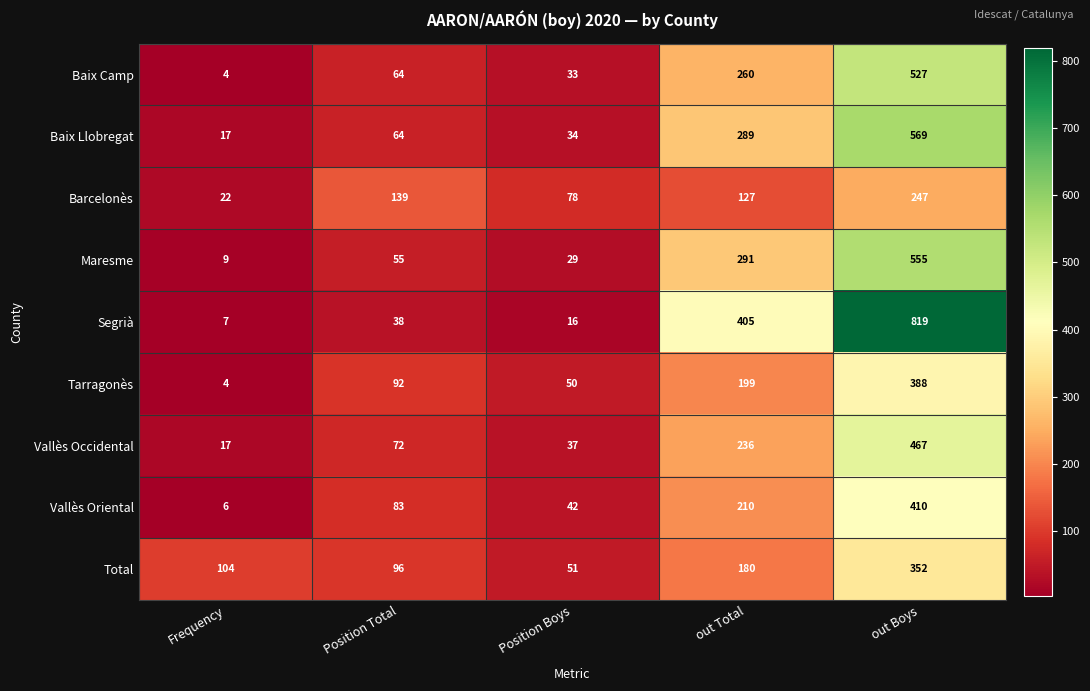

What is the total value across all series at out Boys?

4334